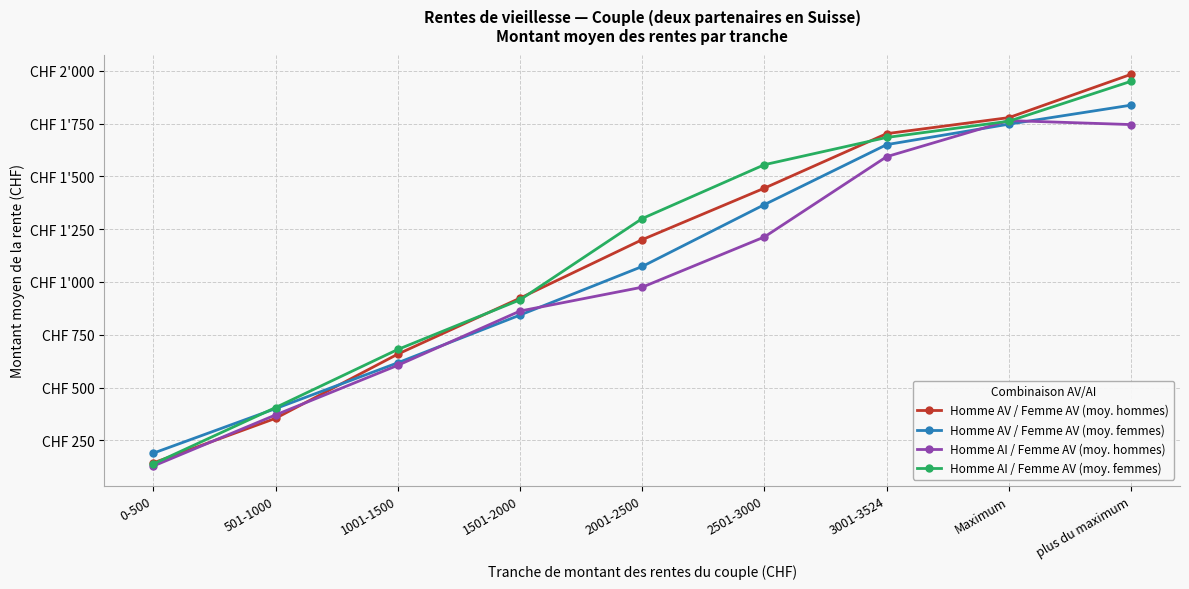

Which label corresponds to the largest value in the chart?

plus du maximum